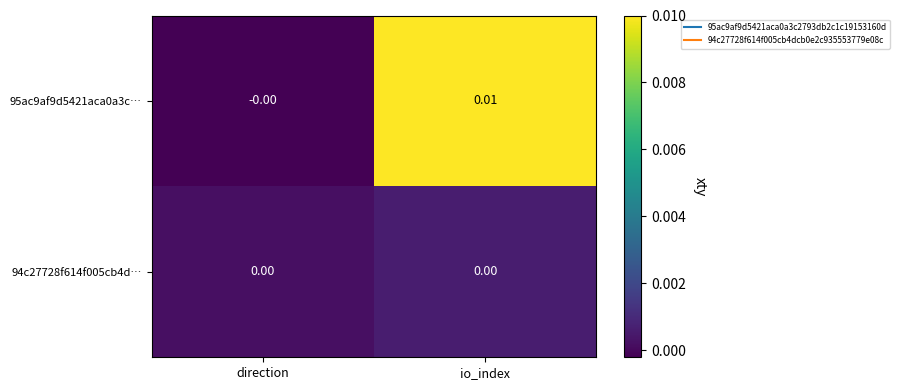

At which label is 95ac9af9d5421aca0a3c… closest to 0?

direction